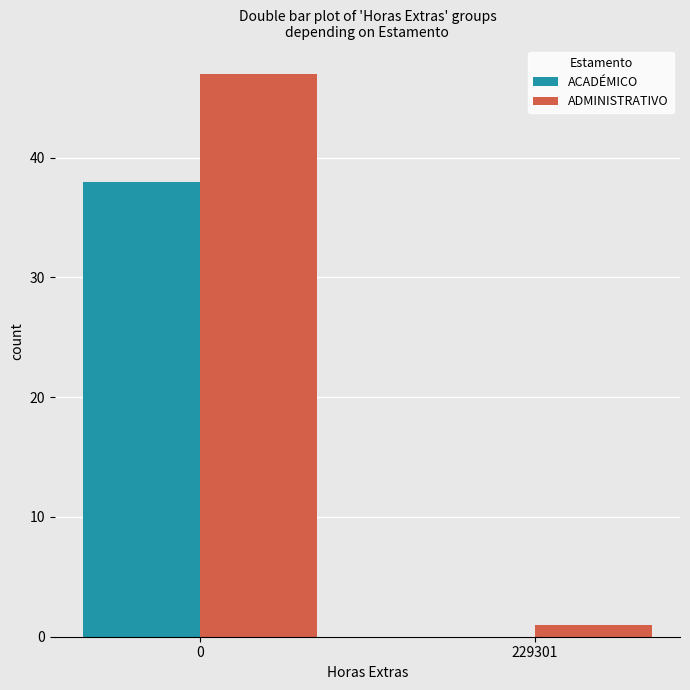

Which series changed the most between 0 and 229301?

ADMINISTRATIVO